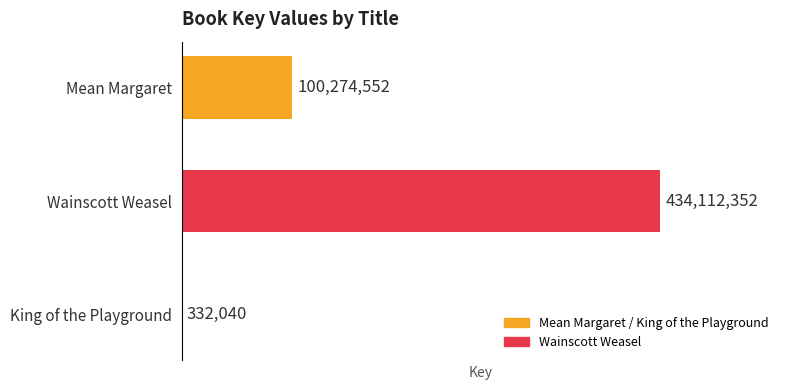

Count the number of data series in this chart.

1